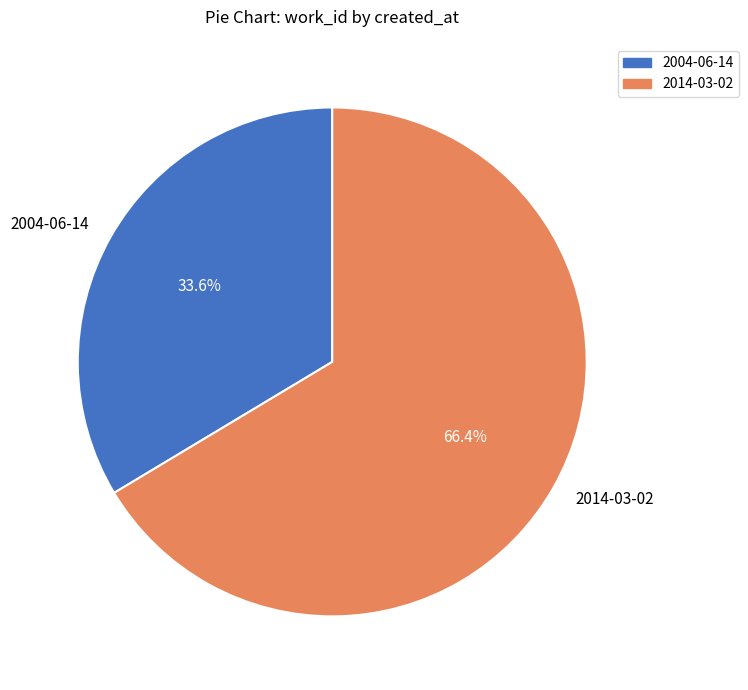

Combined, what portion of the pie is 2014-03-02 and 2004-06-14?

100.0%